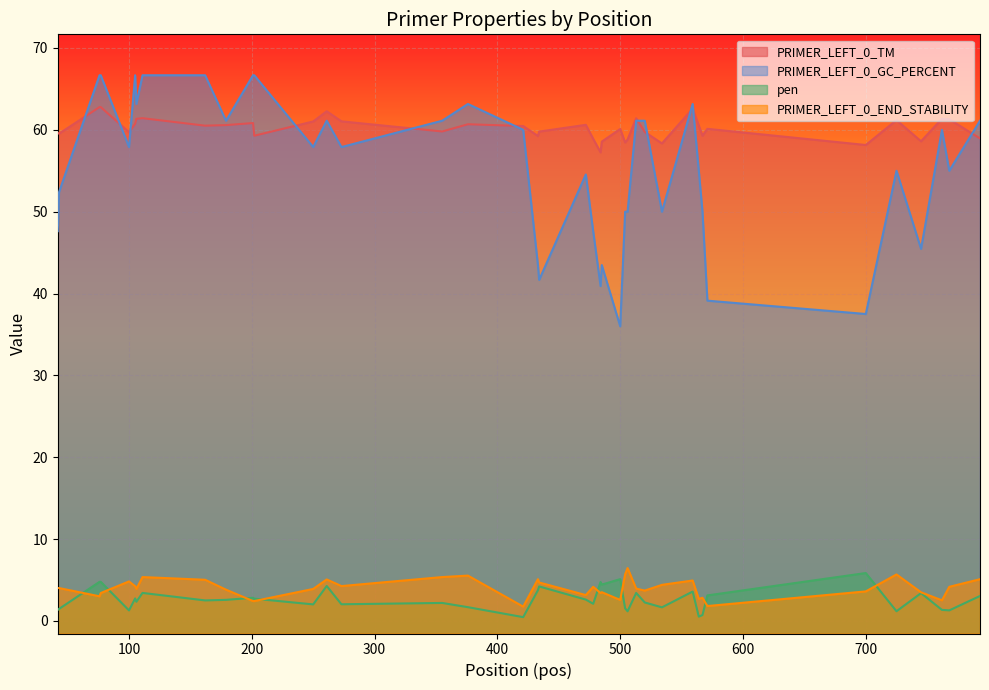

How many interior local valleys does the PRIMER_LEFT_0_END_STABILITY series have?

11